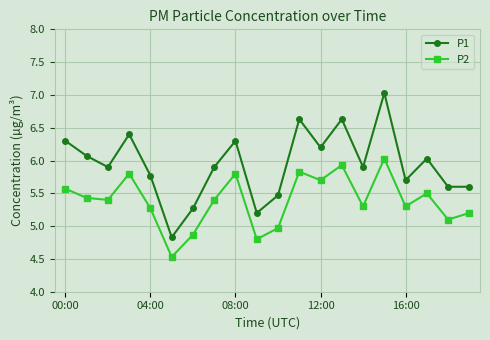

True or false: P2 has more than 1 points higher than both neighbors.

True